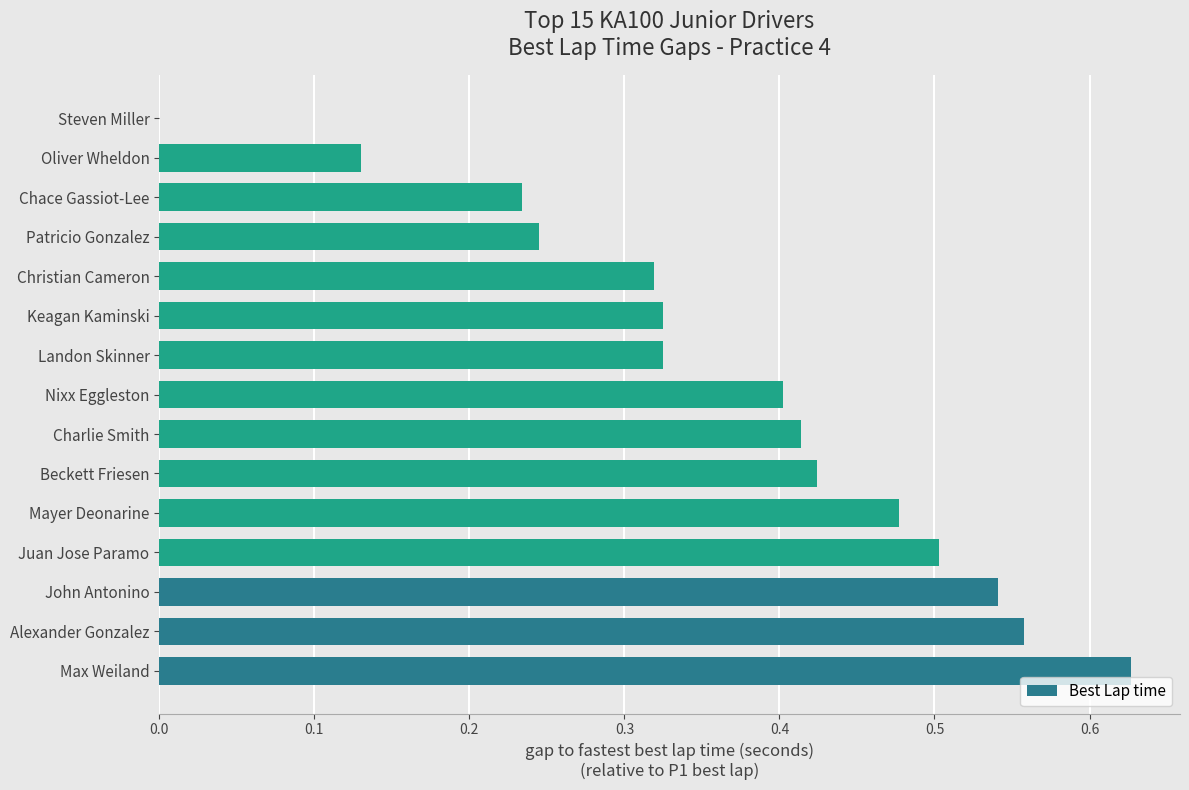

What is the sum of all values?

5.5